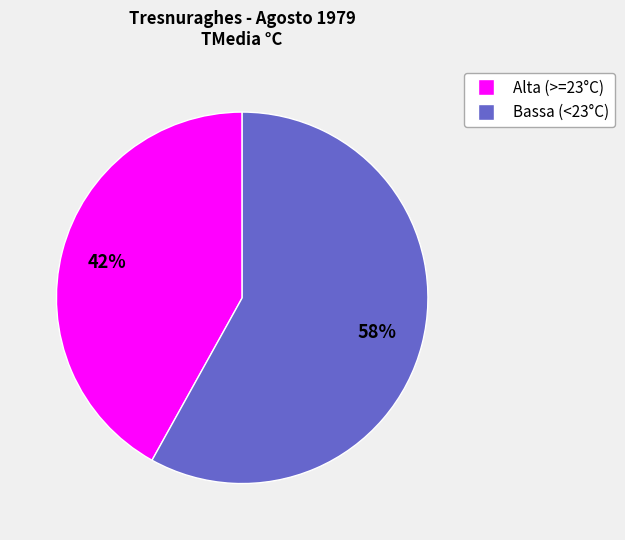

Count the number of slices in the pie.

2